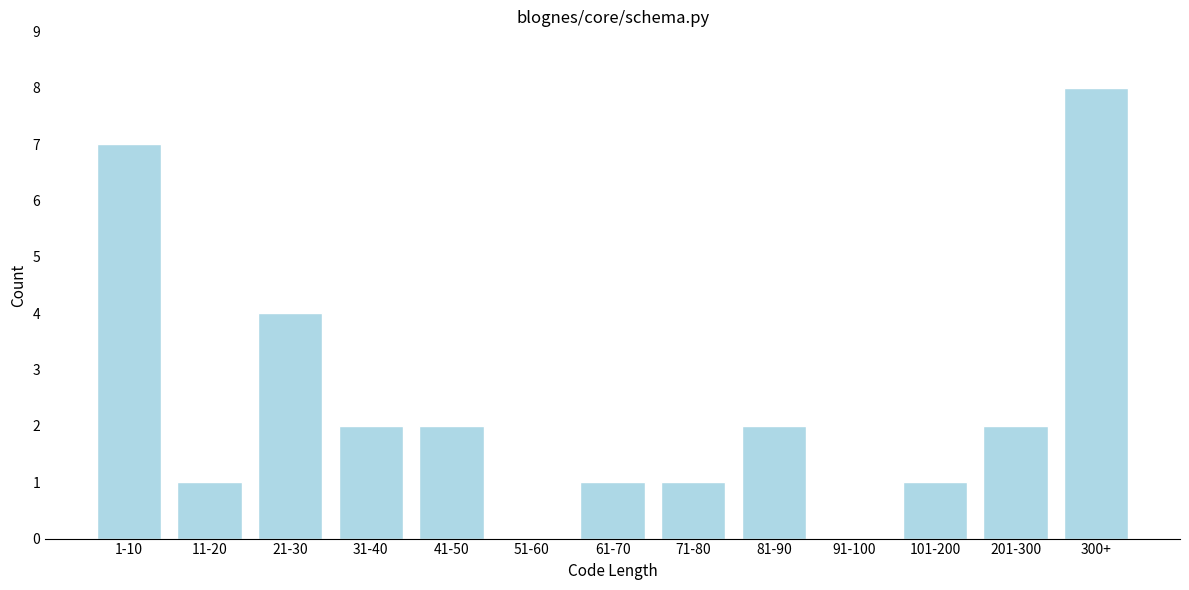

Reading right to left, transcribe all the data shown in this chart.

300+=8	201-300=2	101-200=1	91-100=0	81-90=2	71-80=1	61-70=1	51-60=0	41-50=2	31-40=2	21-30=4	11-20=1	1-10=7